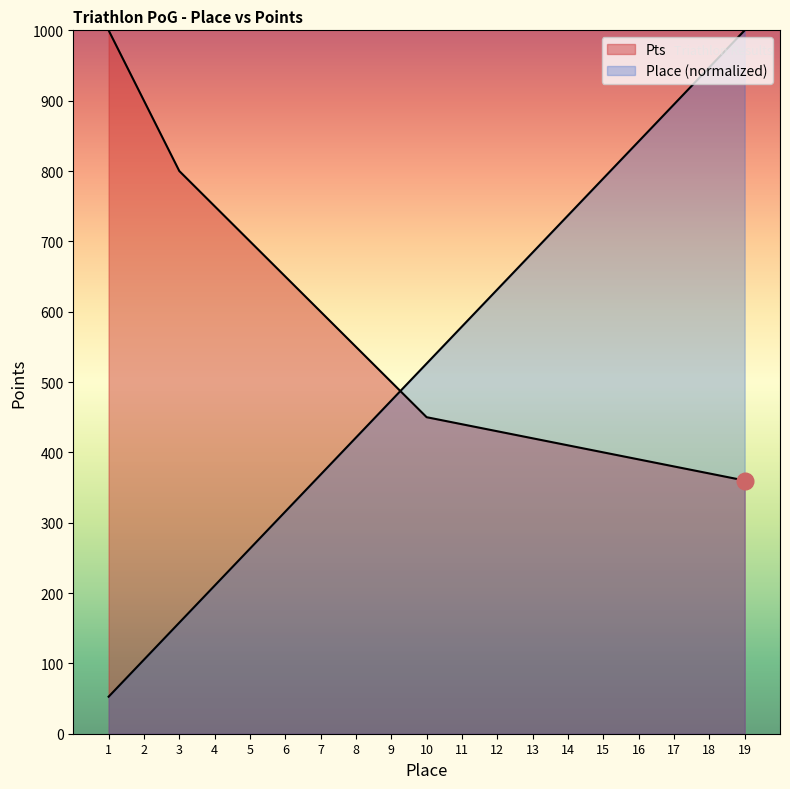

Between 15 and 18, which series saw the biggest shift?

Place